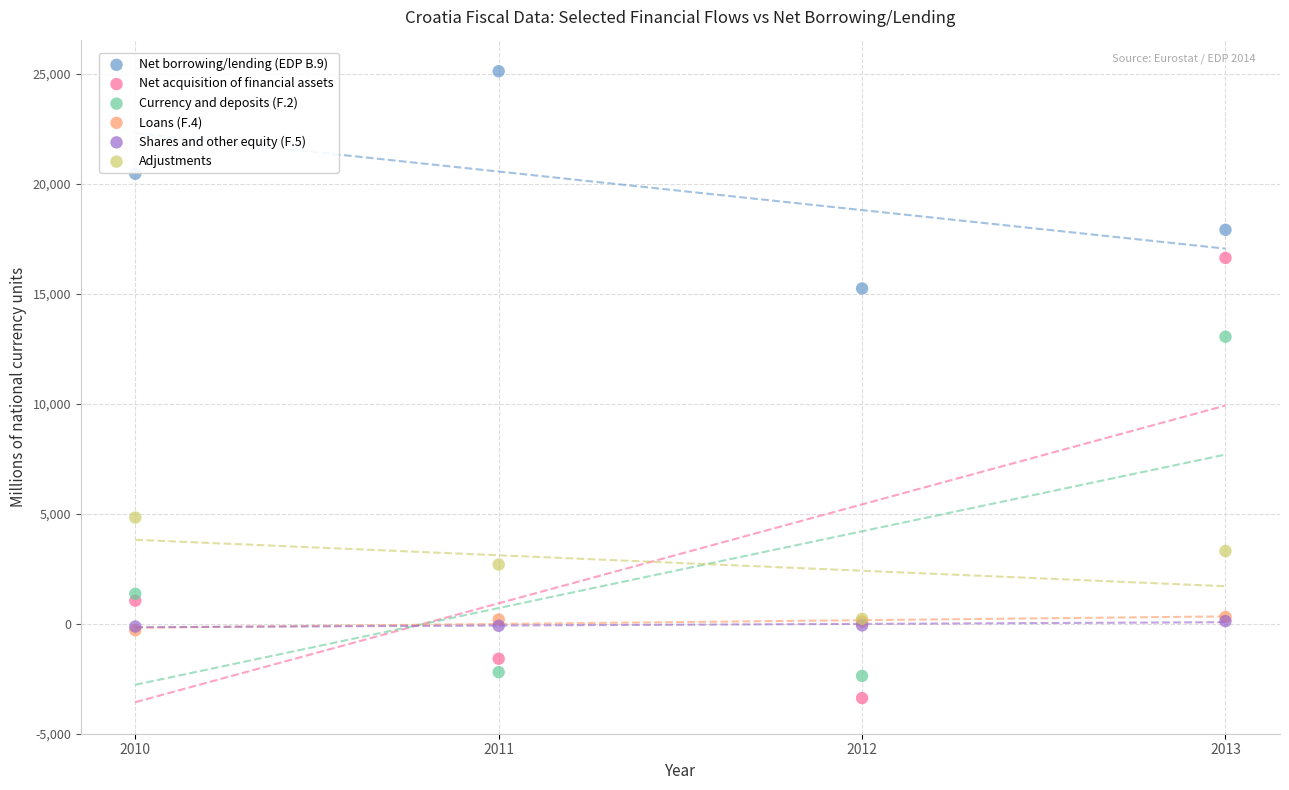

What are all the series names shown in the legend?

Net borrowing/lending (EDP B.9), Net acquisition of financial assets, Currency and deposits (F.2), Loans (F.4), Shares and other equity (F.5), Adjustments